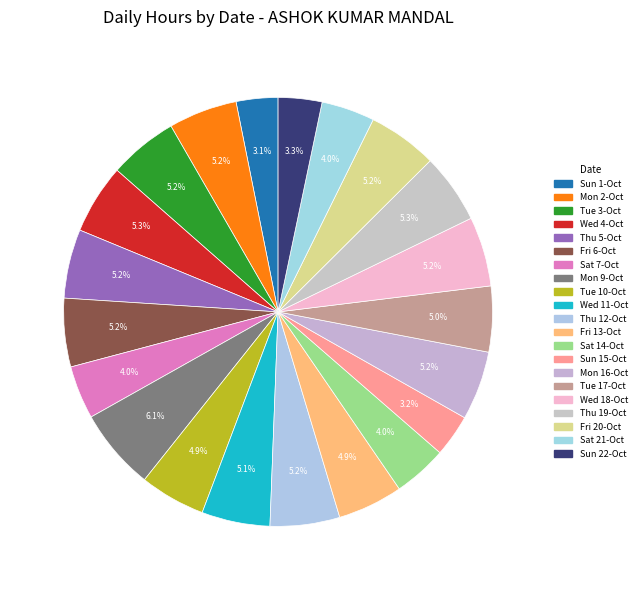

What percentage is NOT represented by Fri 13-Oct?

95.1%